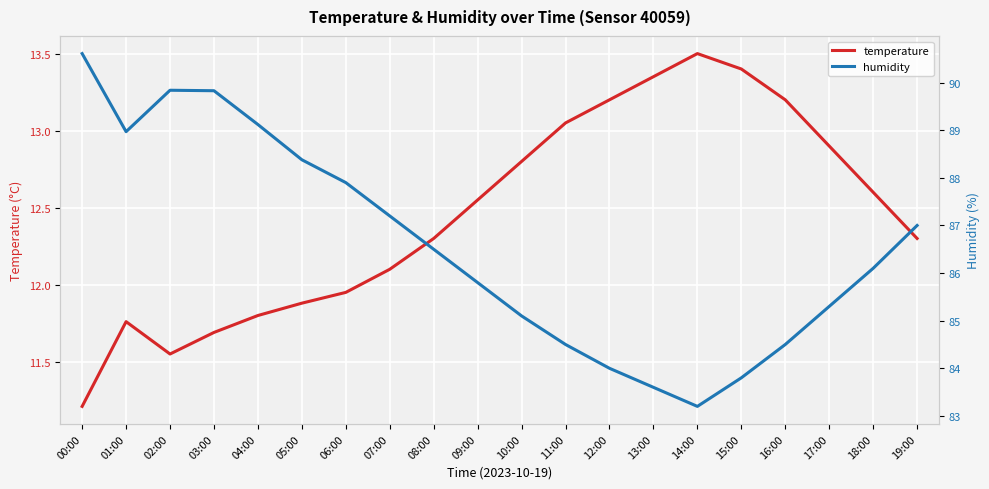

Read the temperature value at 06:00.

11.9